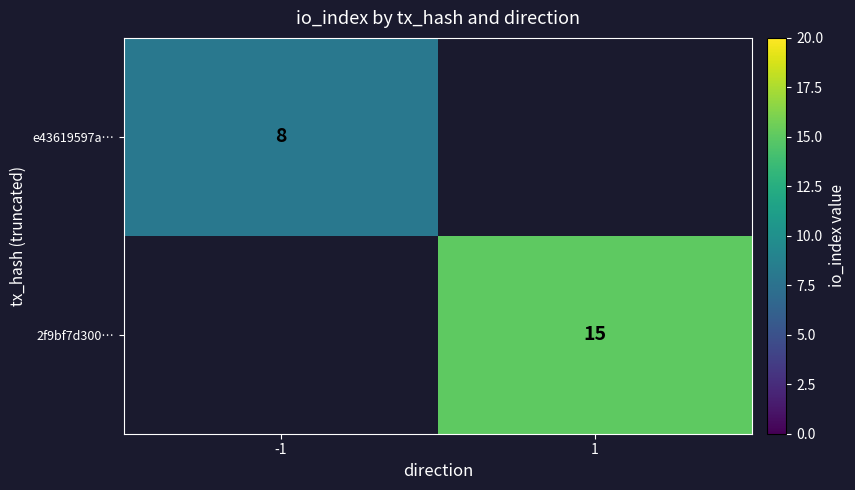

The value of 2f9bf7d300… at 1 is 20. True or false?

False